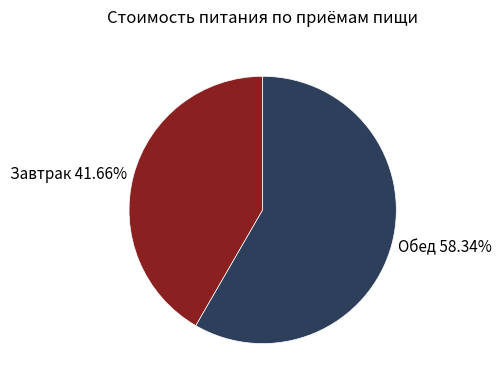

Which slice is the largest?

Обед